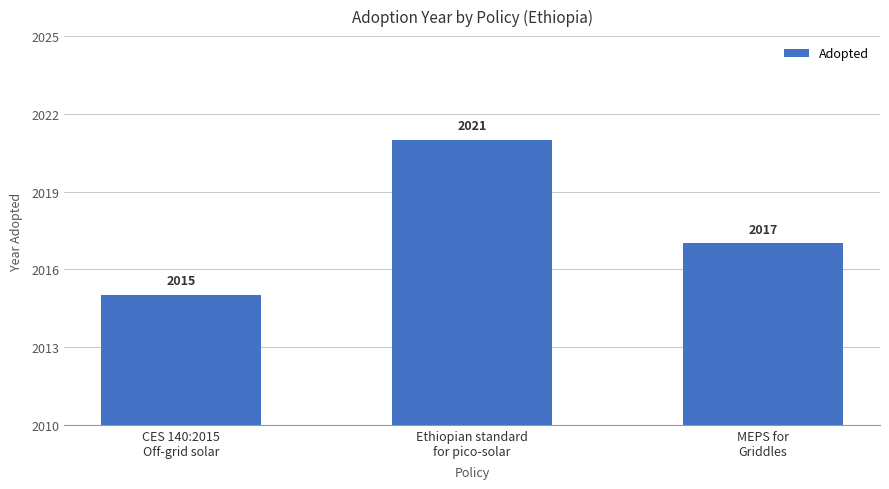

How many values are below 2017?

1